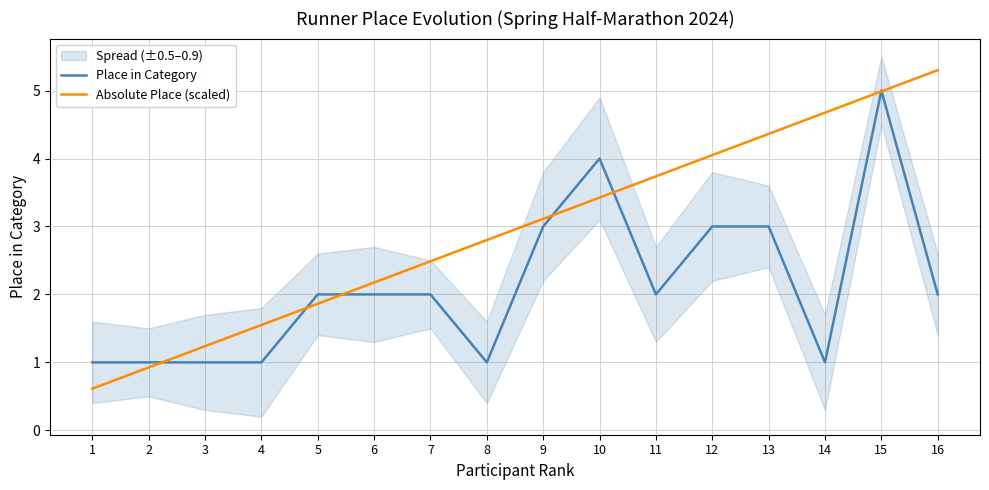

The value of Place in Category at 12 is 3.9. True or false?

False